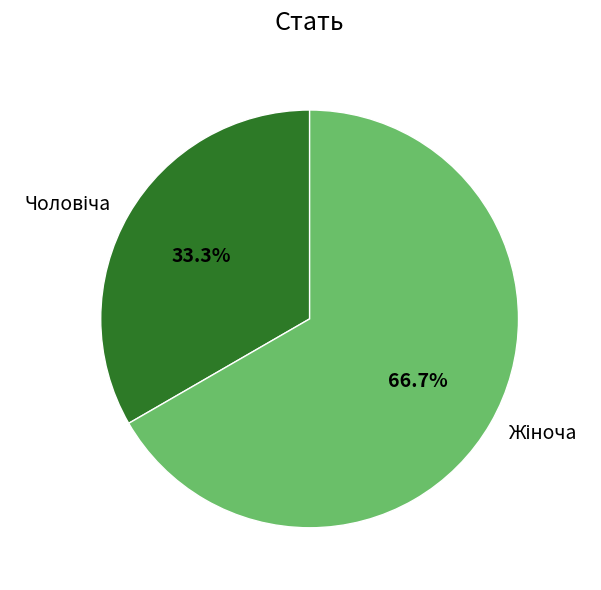

Is there a majority slice in this chart?

Yes